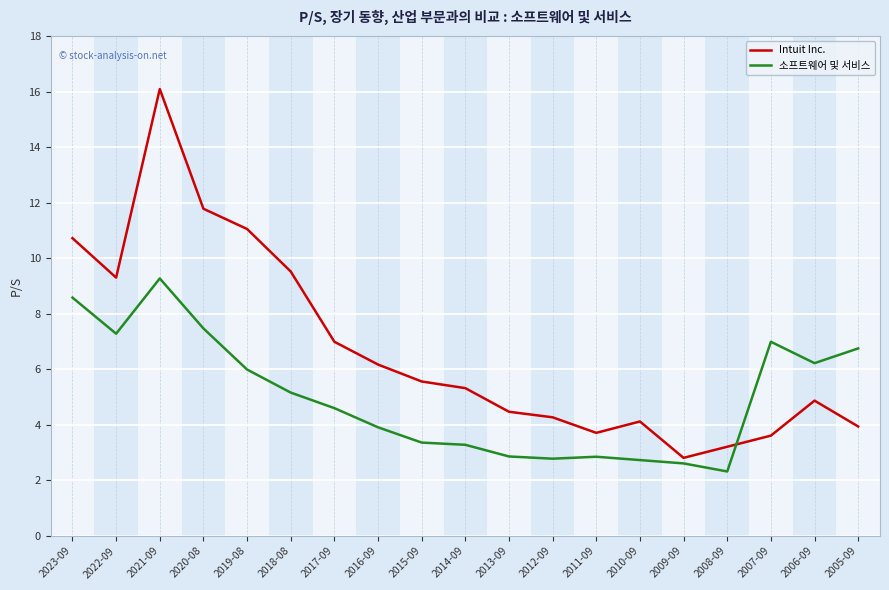

True or false: Intuit Inc. has a value of 3.2 at 2008-09.

True